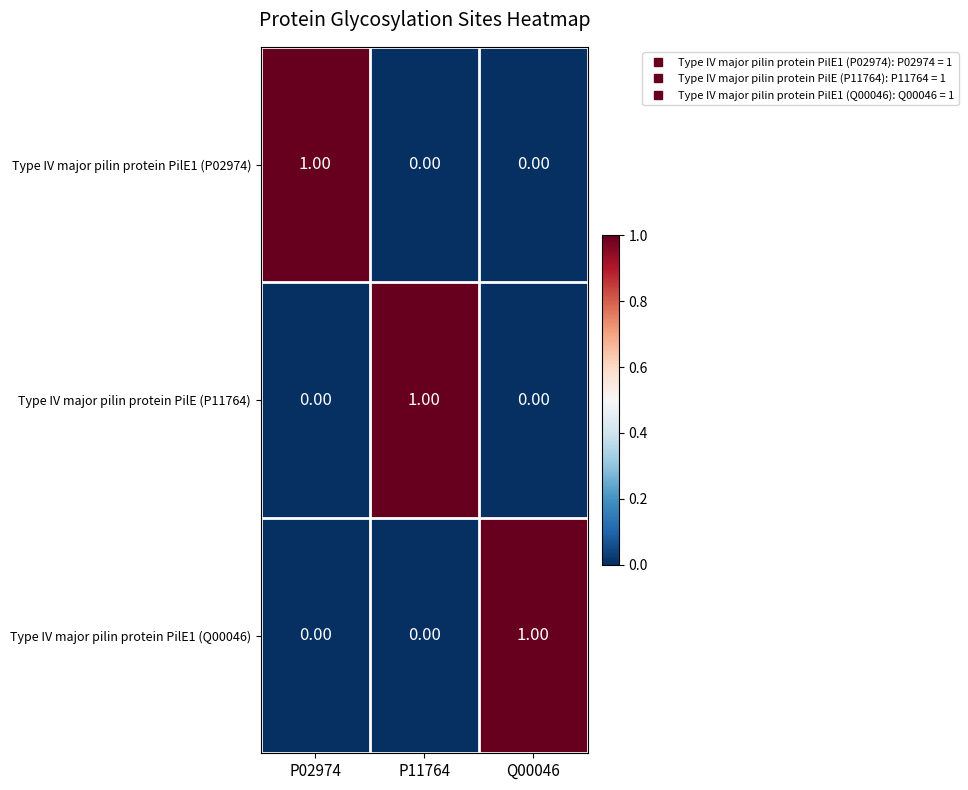

Is the value of Type IV major pilin protein PilE1 (P02974) at P02974 greater than the value of Type IV major pilin protein PilE1 (Q00046) at P11764?

Yes